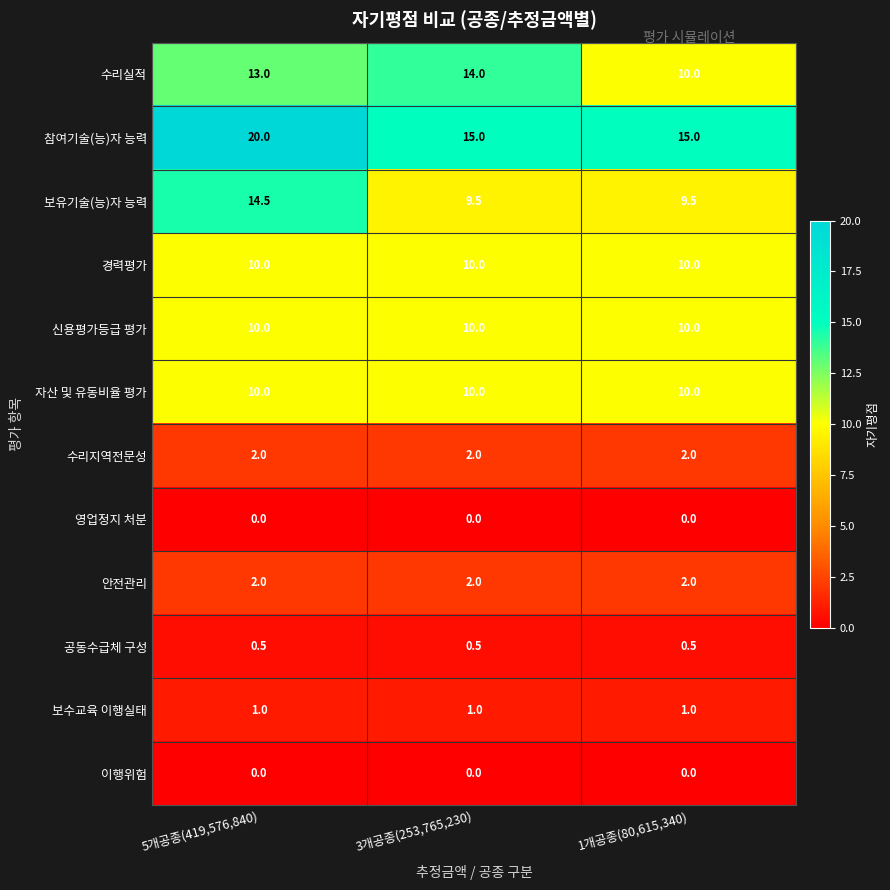

Which series changed the most between 3개공종(253,765,230) and 1개공종(80,615,340)?

수리실적